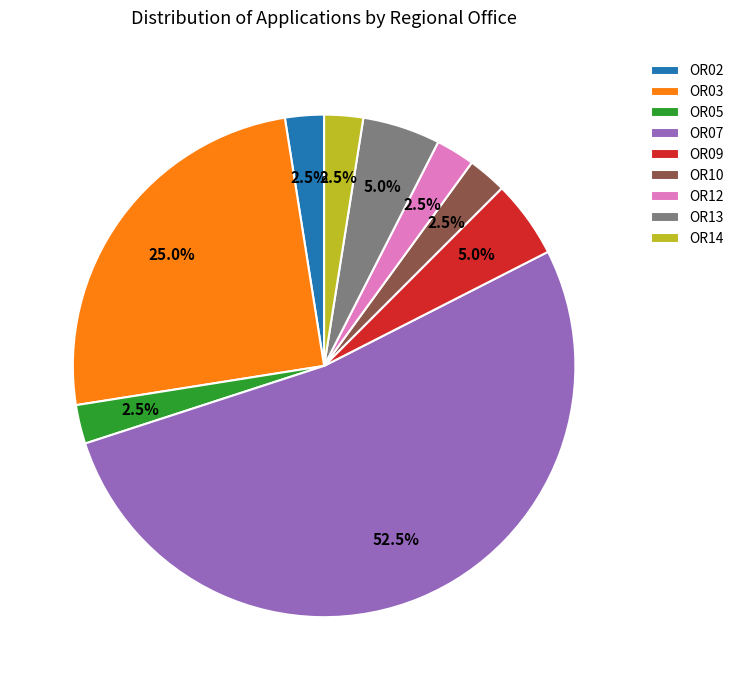

Which slice is the largest?

OR07